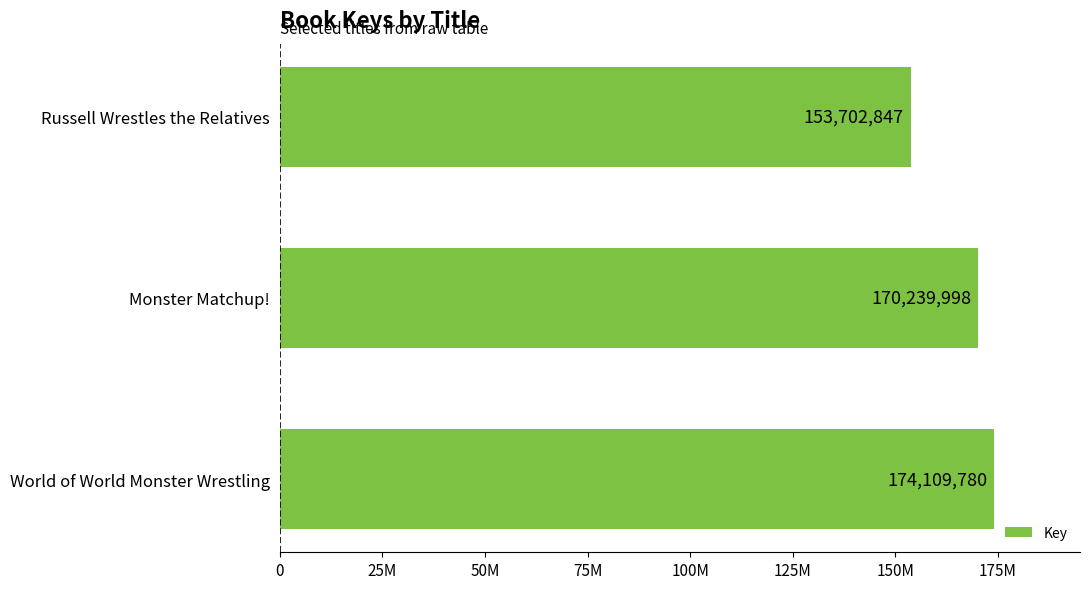

What is the greatest value displayed?

174109780